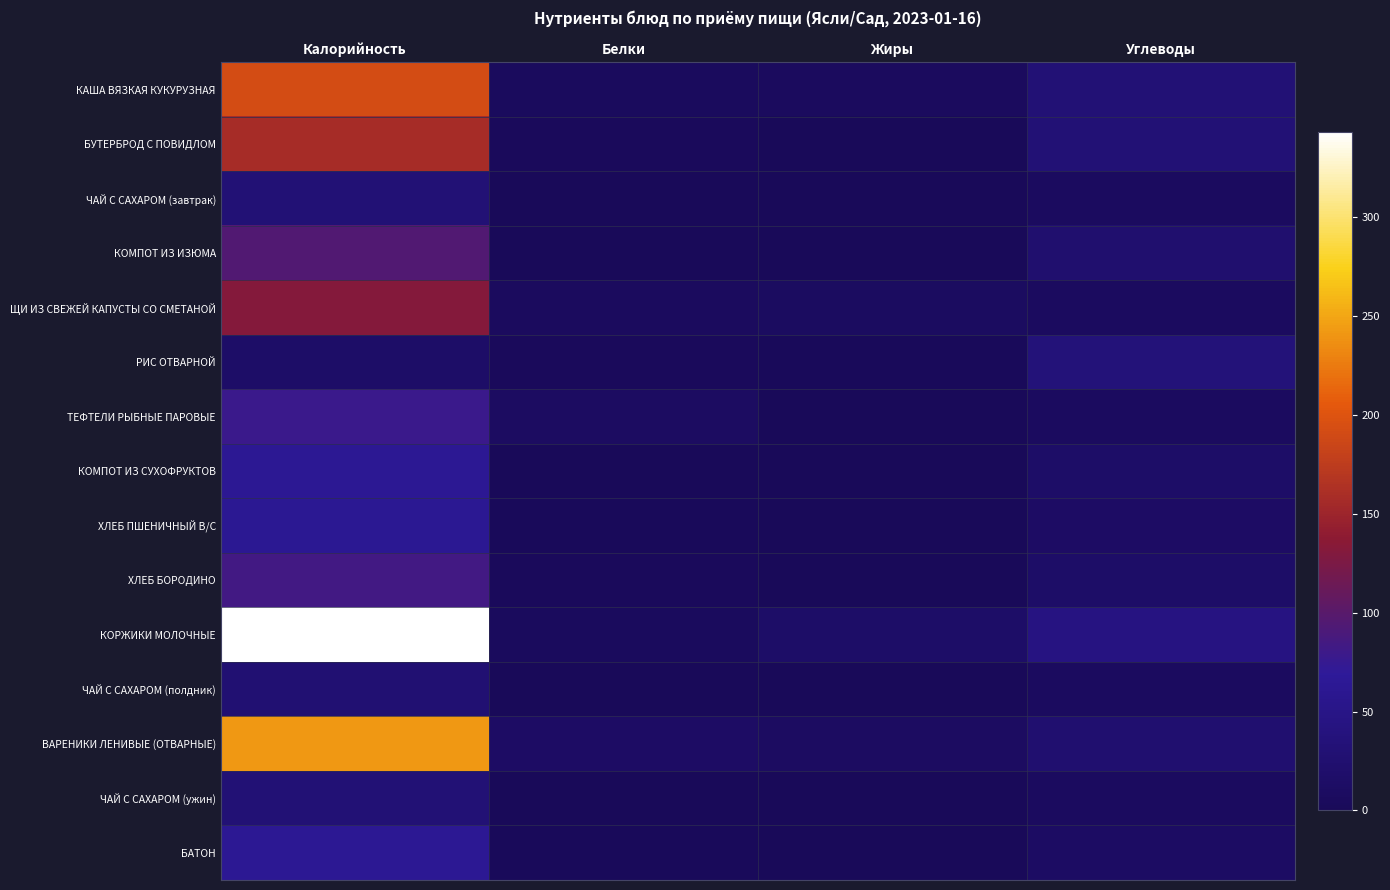

What is the total value across all series at Углеводы?

281